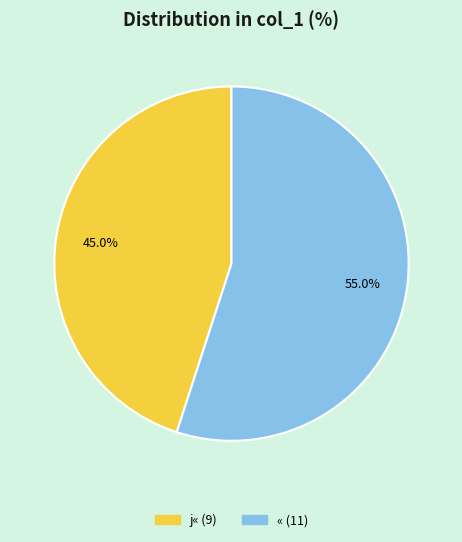

To the nearest percent, what is the difference between the j« and « slice percentages?

10%